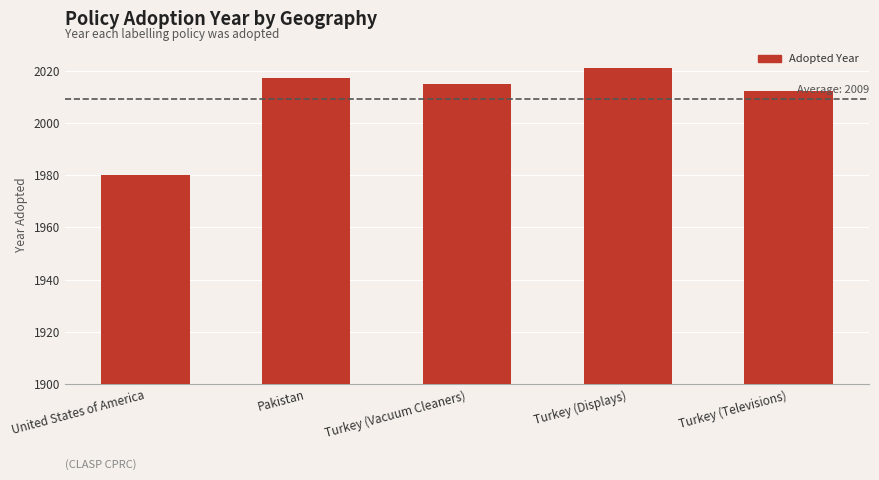

How many categories are shown in the chart?

5